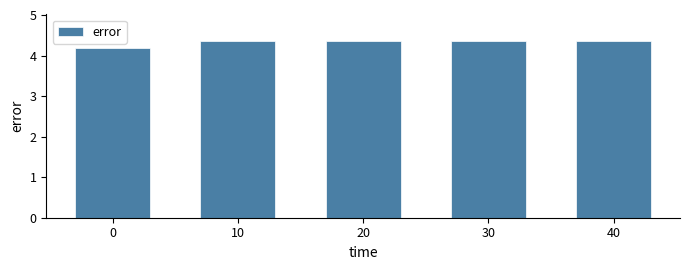

Reading left to right, transcribe all the data shown in this chart.

4.2	4.4	4.4	4.4	4.4